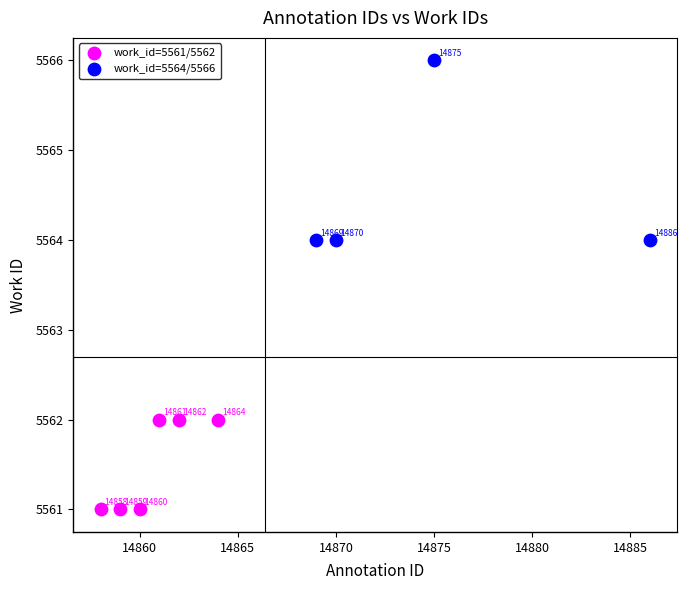

Which series reaches the maximum Y coordinate?

work_id=5564/5566